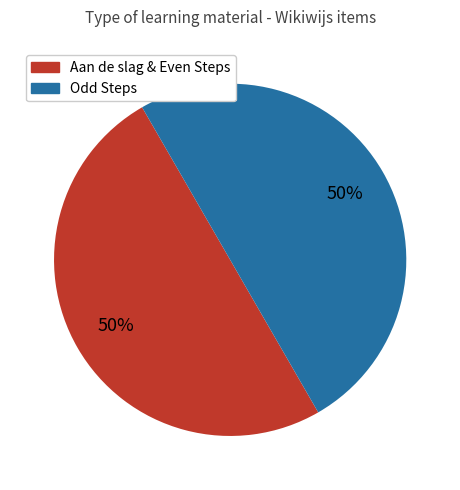

To the nearest percent, what is the average slice percentage?

50%